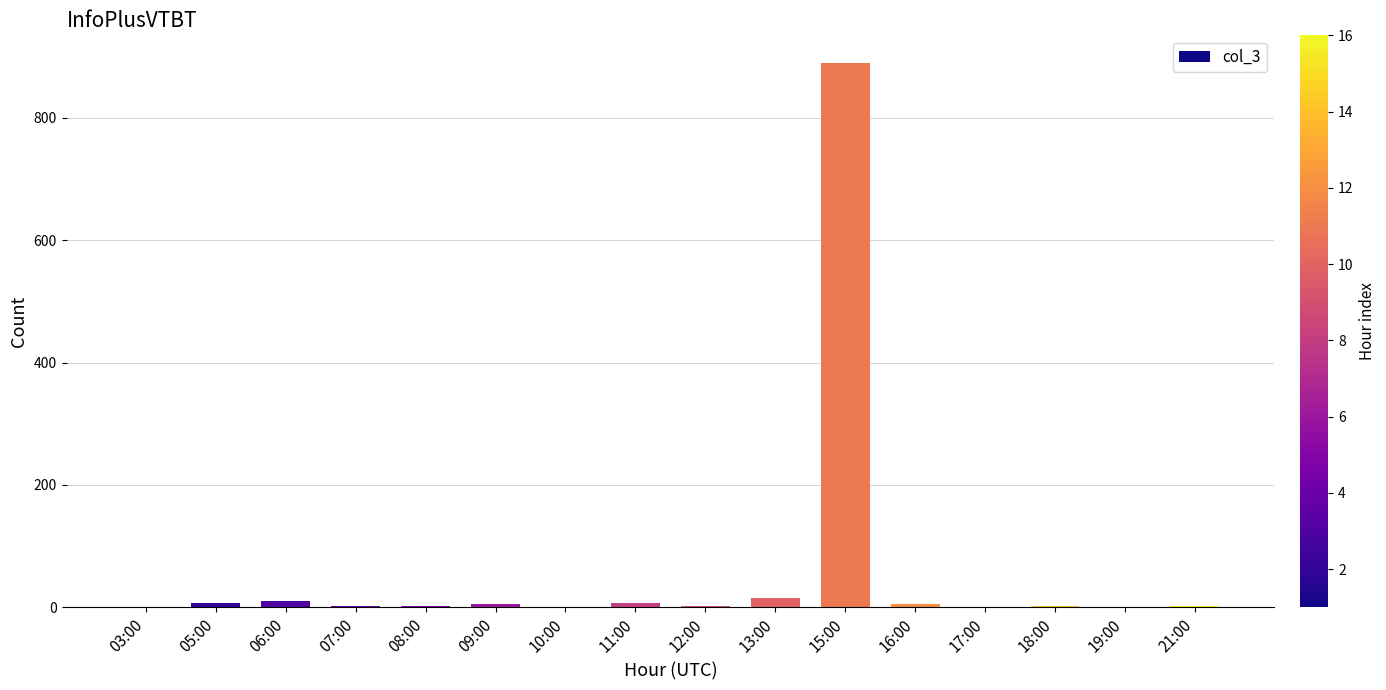

How many categories are shown in the chart?

16